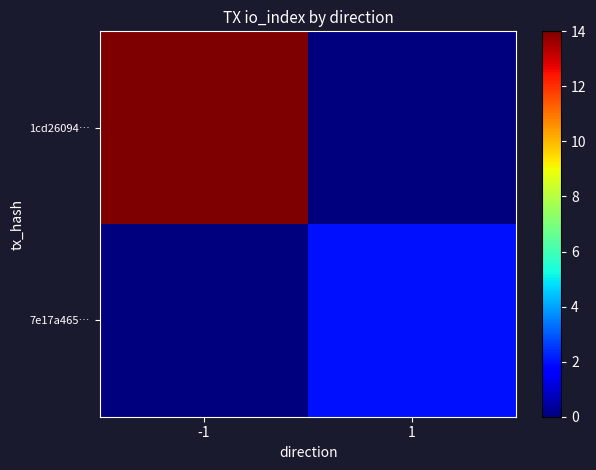

Which series has the largest total across all categories?

1cd26094…